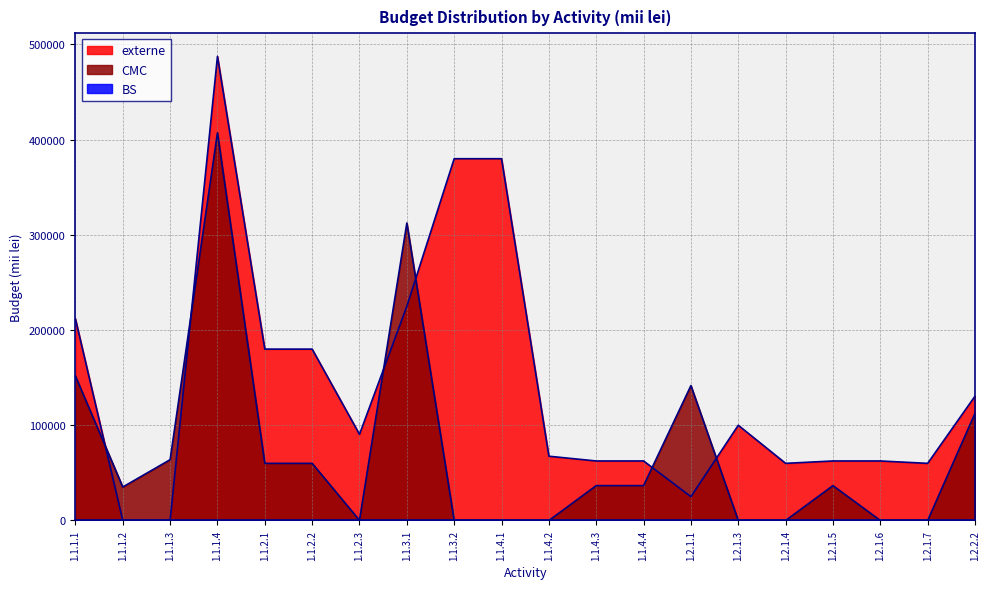

Where do externe and CMC first cross each other?

1.1.1.1 and 1.1.1.2